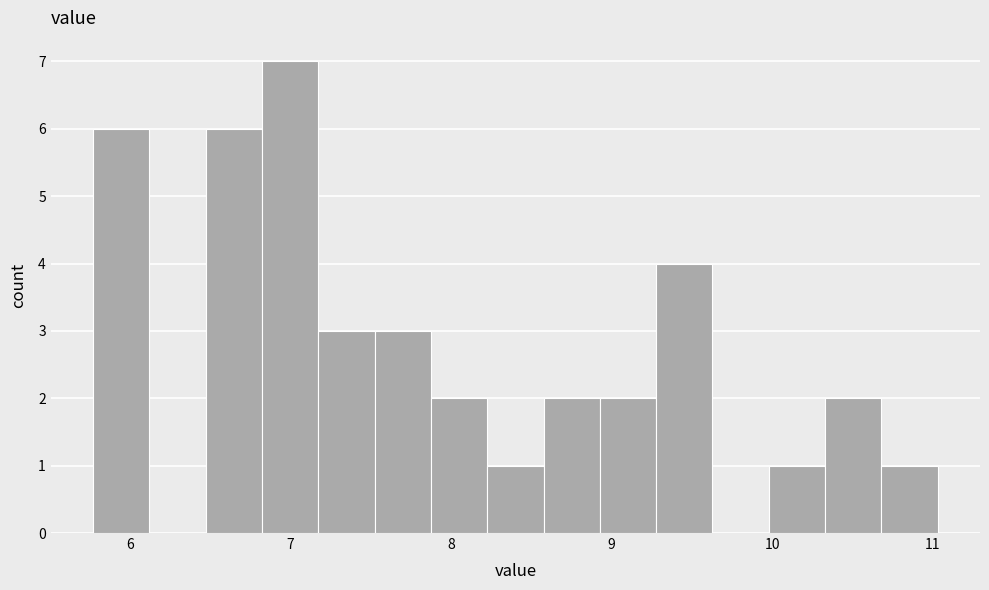

Around what value on the x-axis is the tallest bar? Give the approximate position of its centre, as read against the axis.

7.0